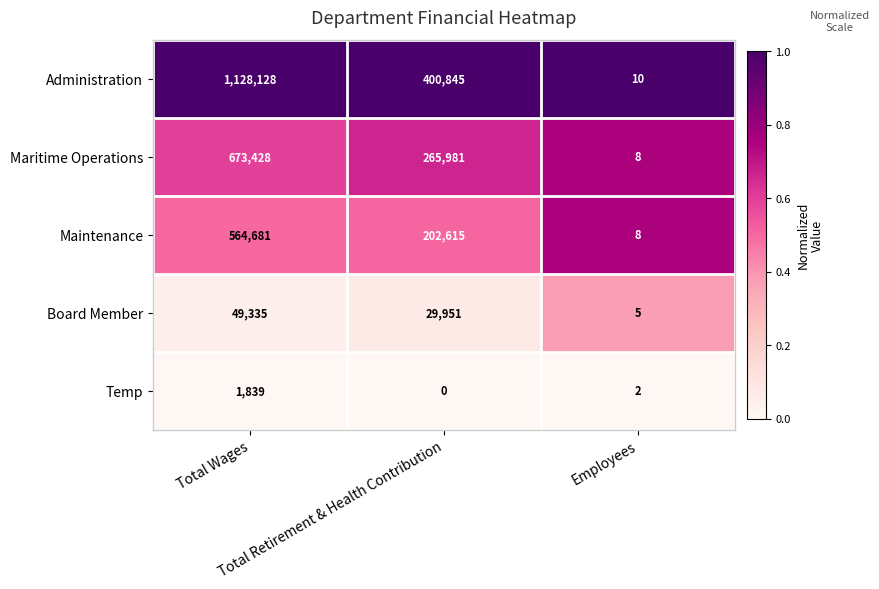

What is the average value of the Administration series?

509661